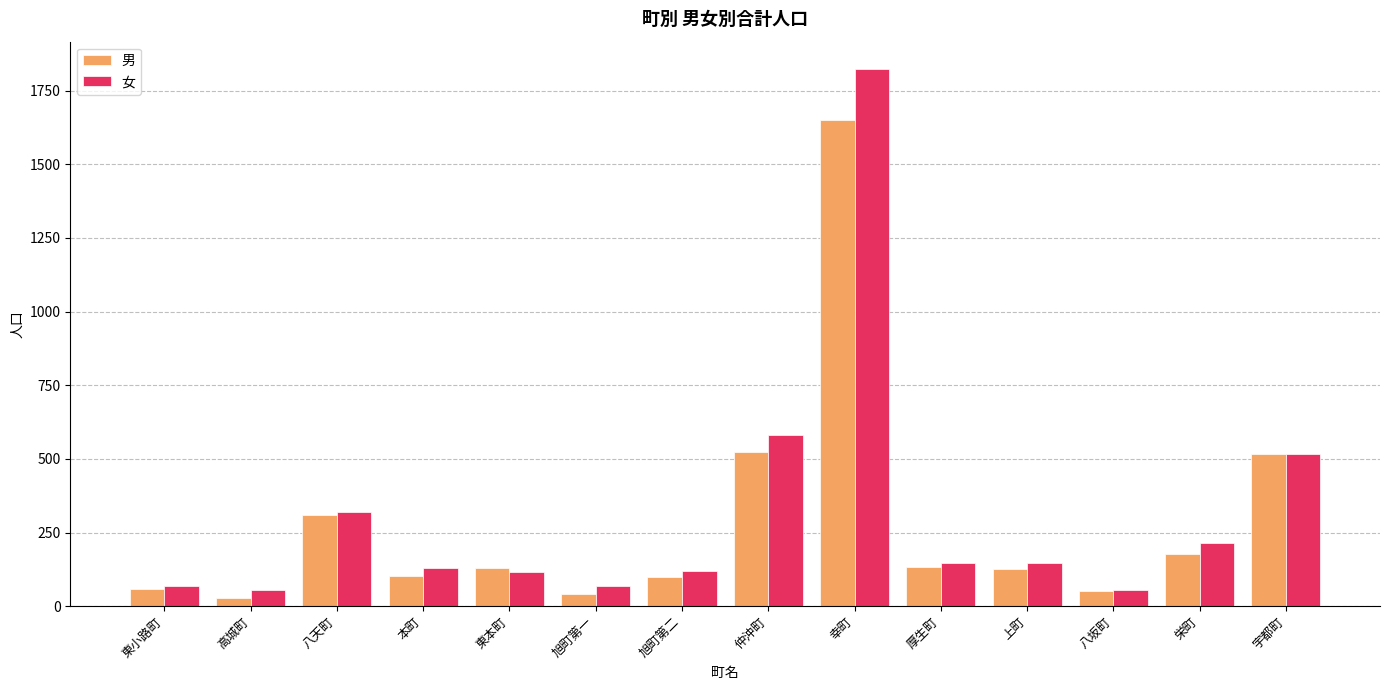

How many categories are shown in the chart?

14